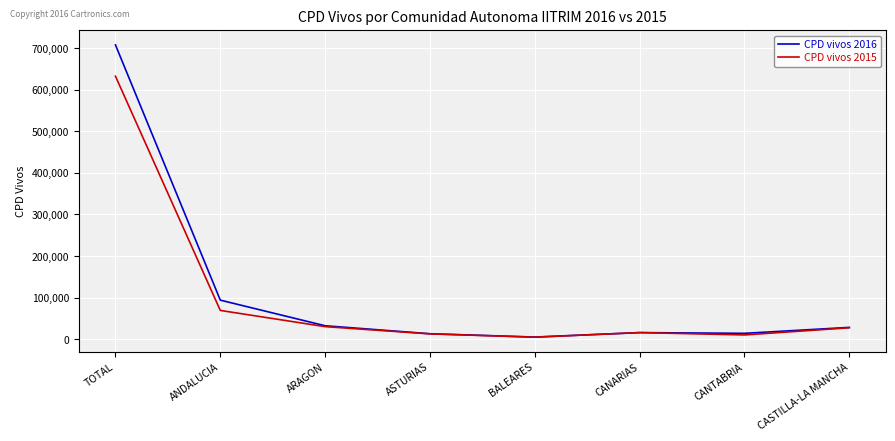

What is the difference between the second highest and minimum values in the CPD vivos 2016 series?

88865